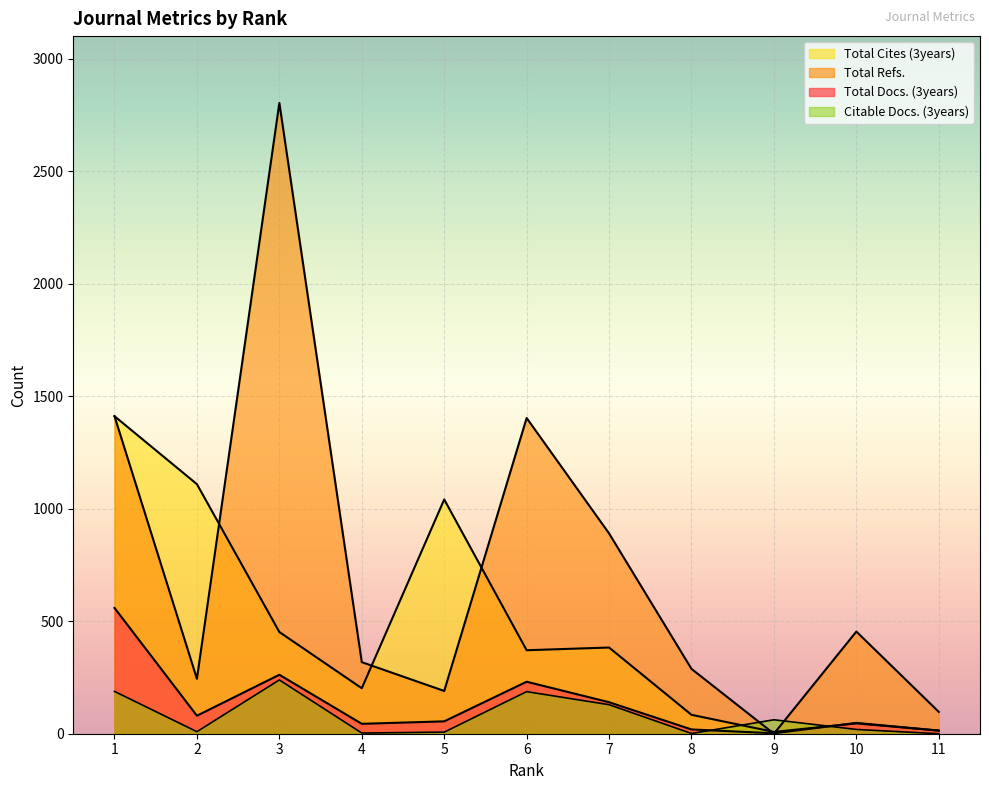

Where is Citable Docs. (3years) nearest to the value 119?

7